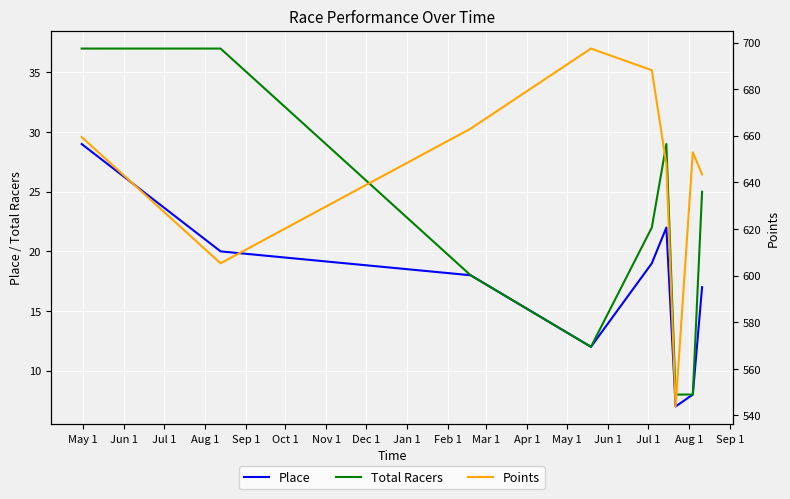

What is the highest value of the Total Racers series?

37